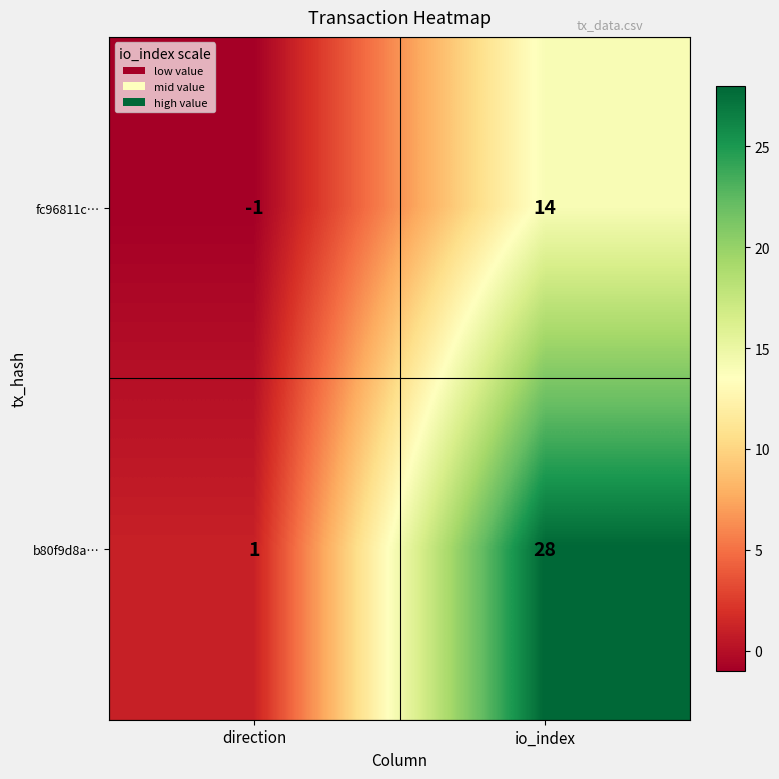

Count the number of data series in this chart.

2